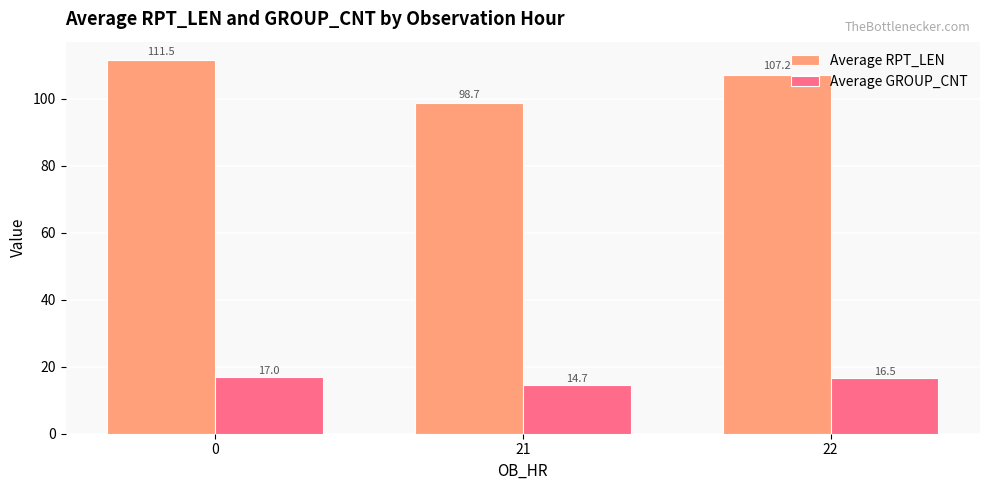

What is the value of the Average GROUP_CNT bar at the 2nd from the left?

14.7